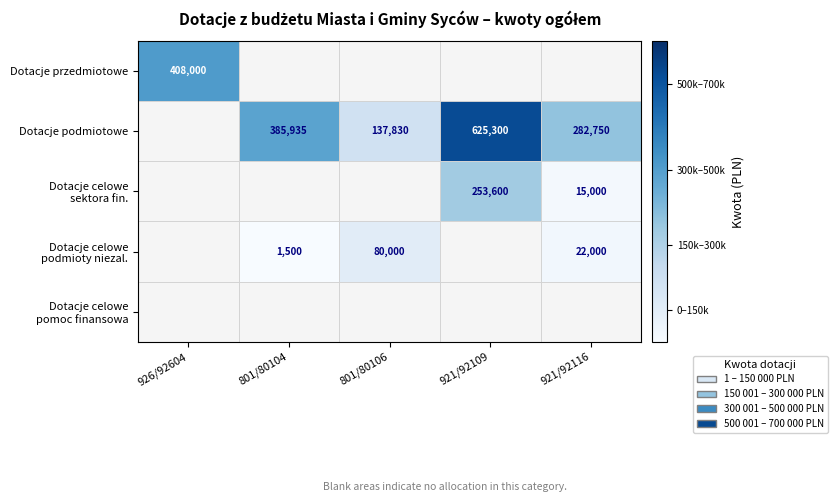

The value of Dotacje podmiotowe at 921/92109 is 625300. True or false?

True